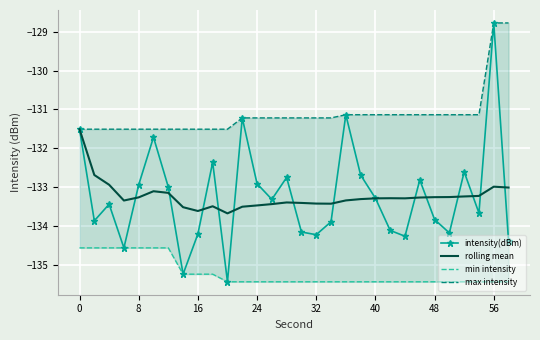

True or false: intensity(dBm) has a value of -134.2 at 16.

True